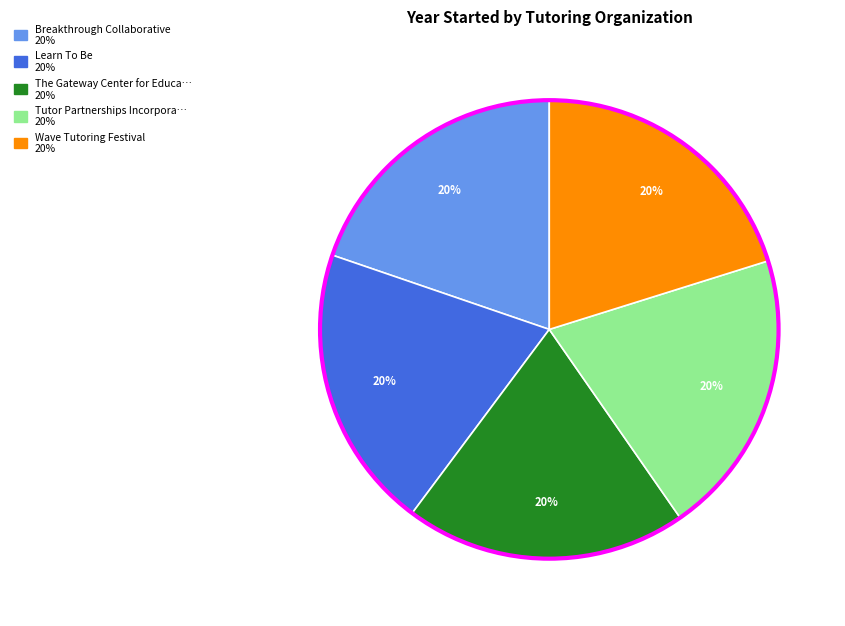

Is there a majority slice in this chart?

No